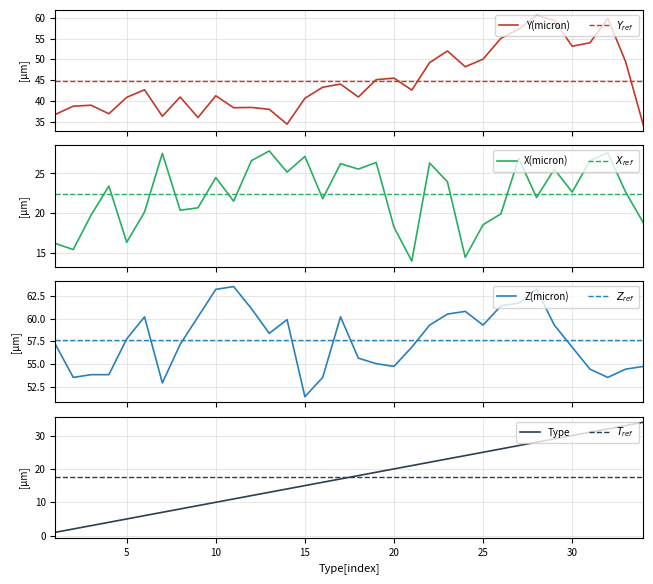

What is the value of the Y(micron) point at the 27th from the left?

57.3